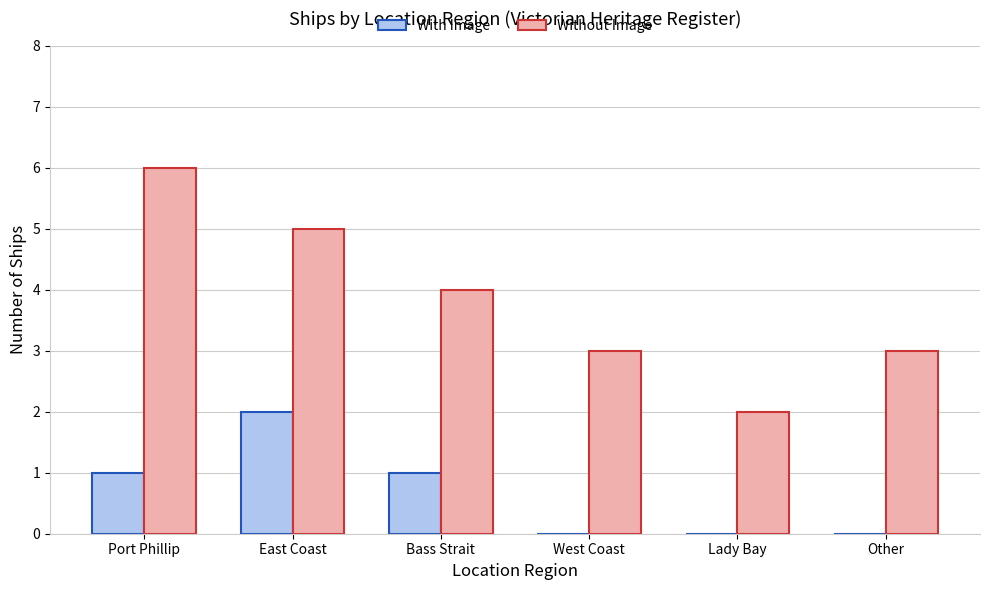

Reading right to left, what are all the values shown in this chart?

With Image: Other=0	Lady Bay=0	West Coast=0	Bass Strait=1	East Coast=2	Port Phillip=1
Without Image: Other=3	Lady Bay=2	West Coast=3	Bass Strait=4	East Coast=5	Port Phillip=6